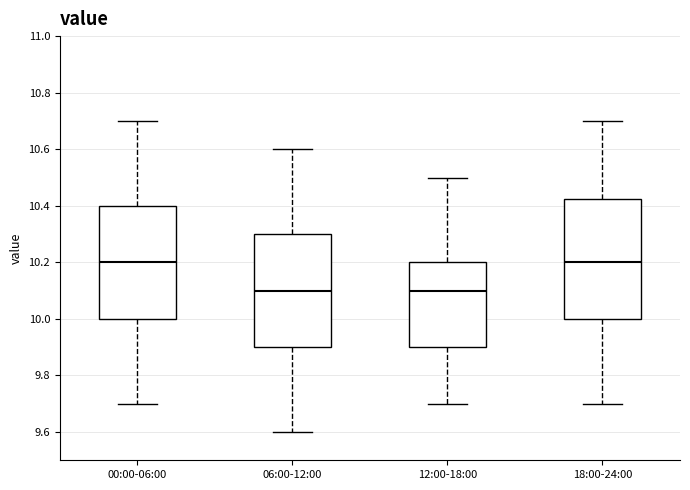

Reading left to right, transcribe this box plot: for each box, give where its median line is, the range the box spans, and where its two whiskers end, as read against the y-axis. The values are not printed on the chart, so give them approximately, as read against the axis.

00:00-06:00: median 10.20, box 10.00 to 10.40, whiskers 9.70 to 10.70
06:00-12:00: median 10.10, box 9.90 to 10.30, whiskers 9.60 to 10.60
12:00-18:00: median 10.10, box 9.90 to 10.20, whiskers 9.70 to 10.50
18:00-24:00: median 10.20, box 10.00 to 10.42, whiskers 9.70 to 10.70